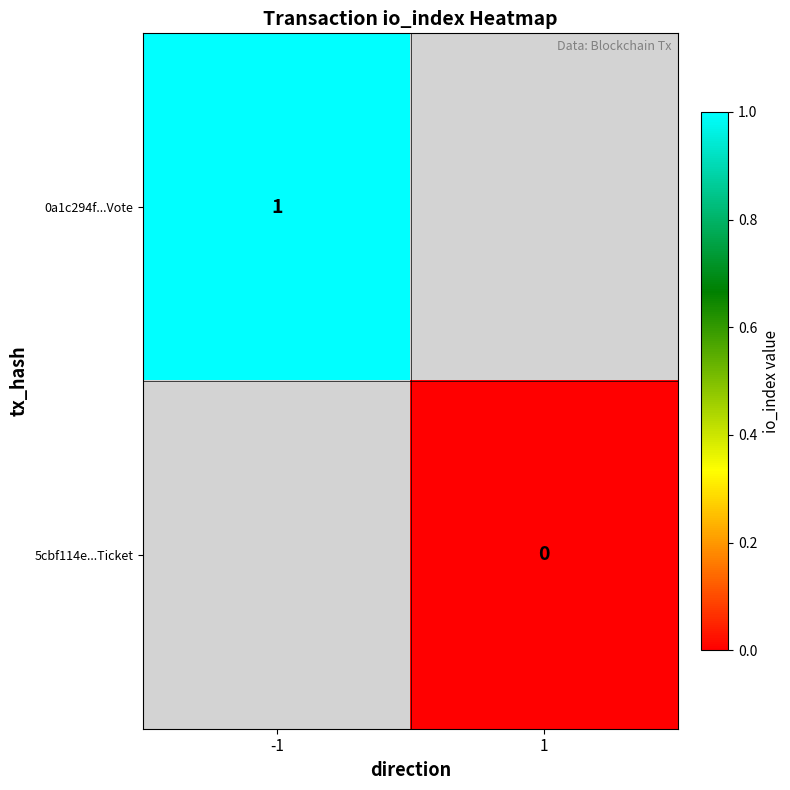

Is it true that 0a1c294f...Vote equals 1 at -1?

True